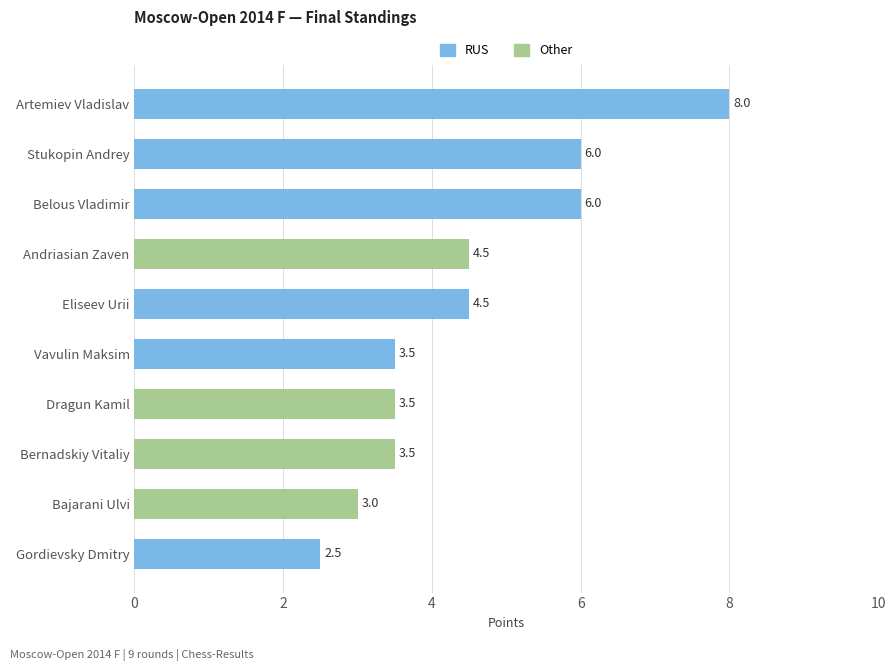

What is the label of the 3rd bar from the bottom?

Bernadskiy Vitaliy